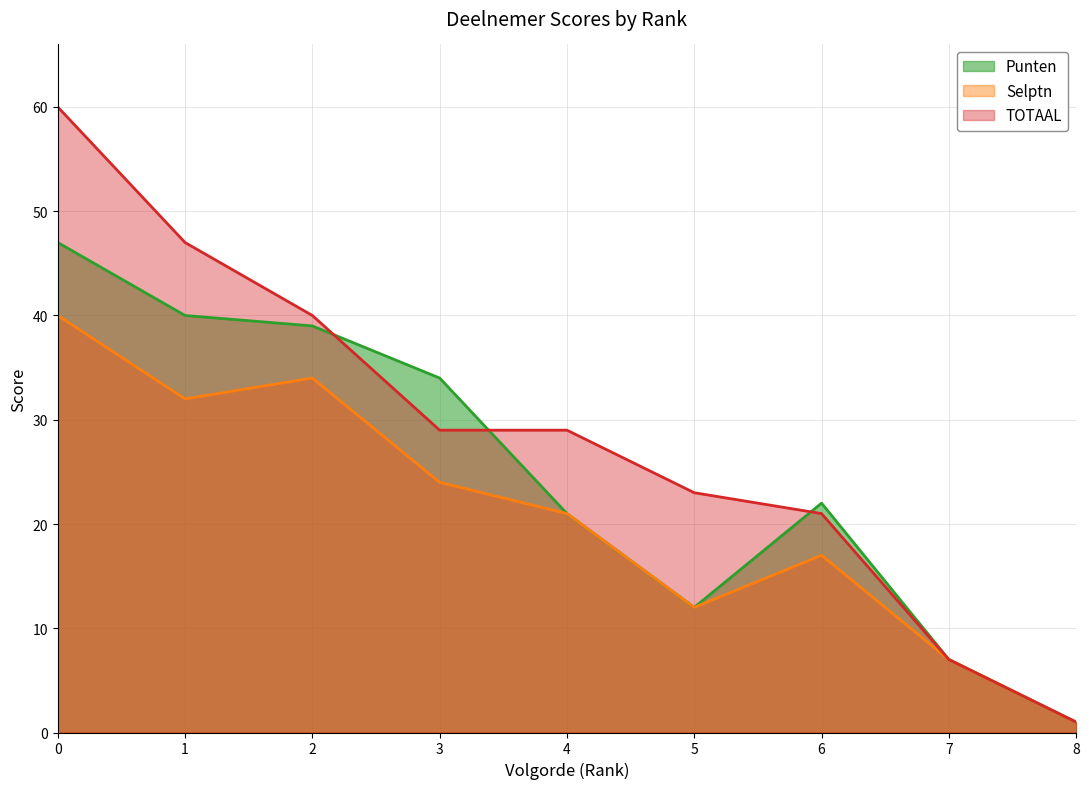

How many lines are shown in the chart?

3